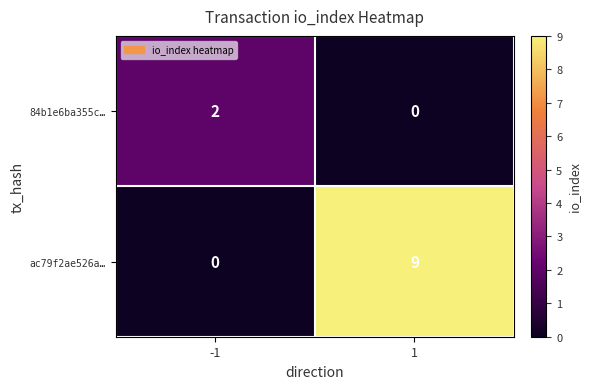

At which category is the sum across all series the highest?

1